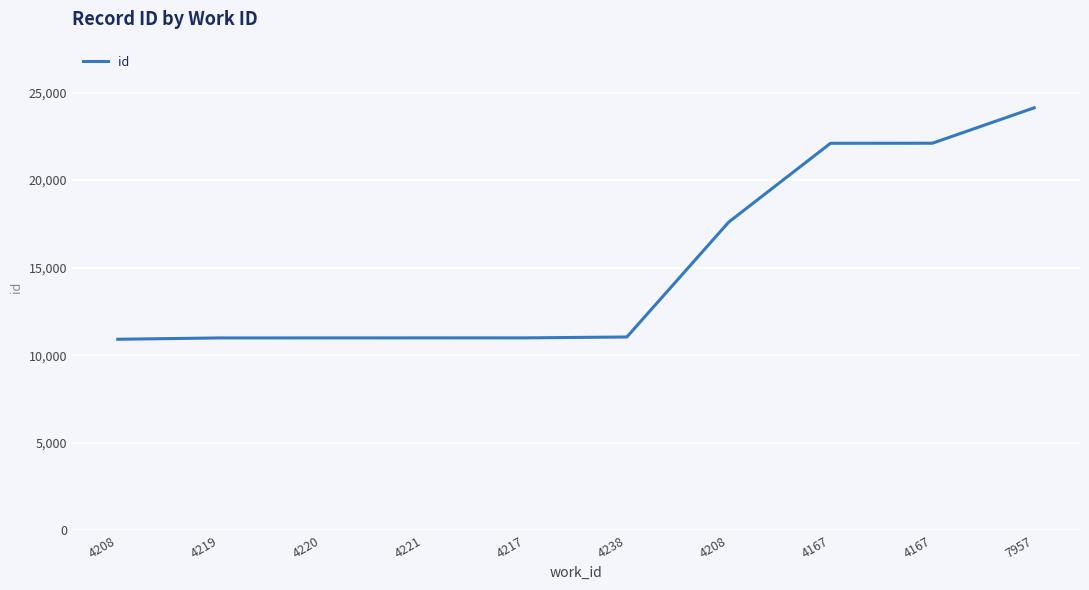

Where is the data nearest to the value 17521?

4208